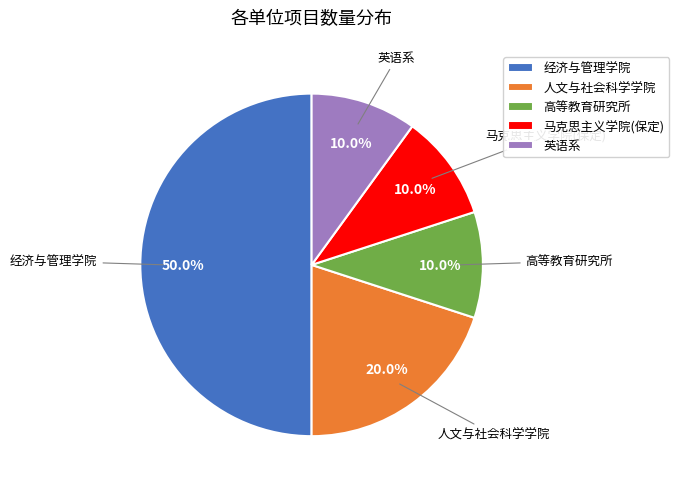

What is the largest slice in the pie chart?

经济与管理学院